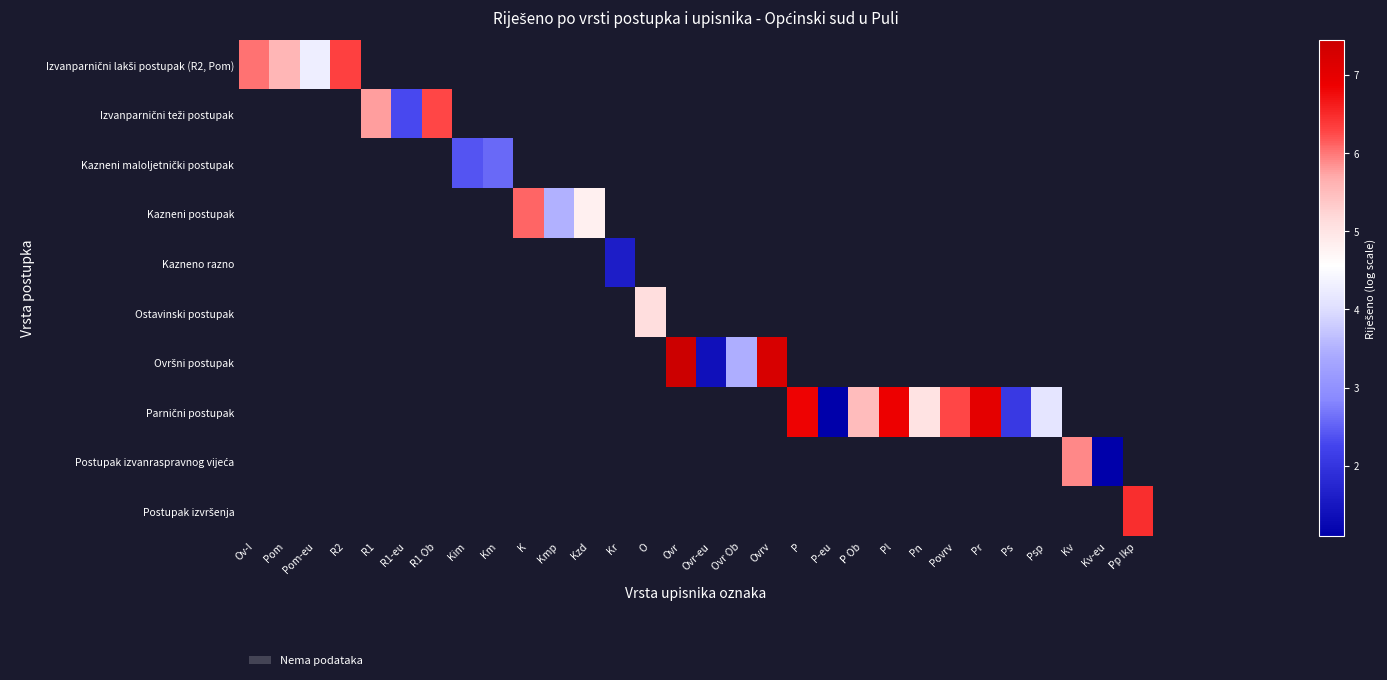

Count the number of data series in this chart.

10